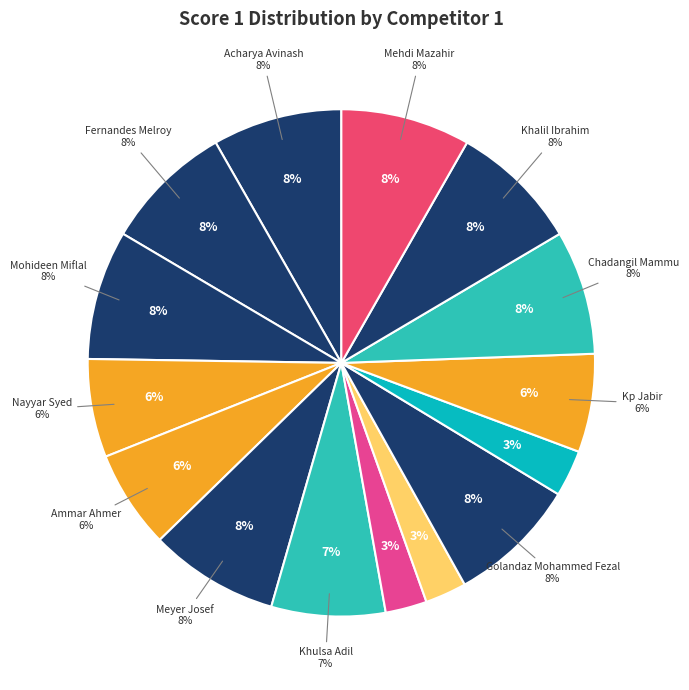

The Mohideen Miflal slice represents 8% of the pie. True or false?

True